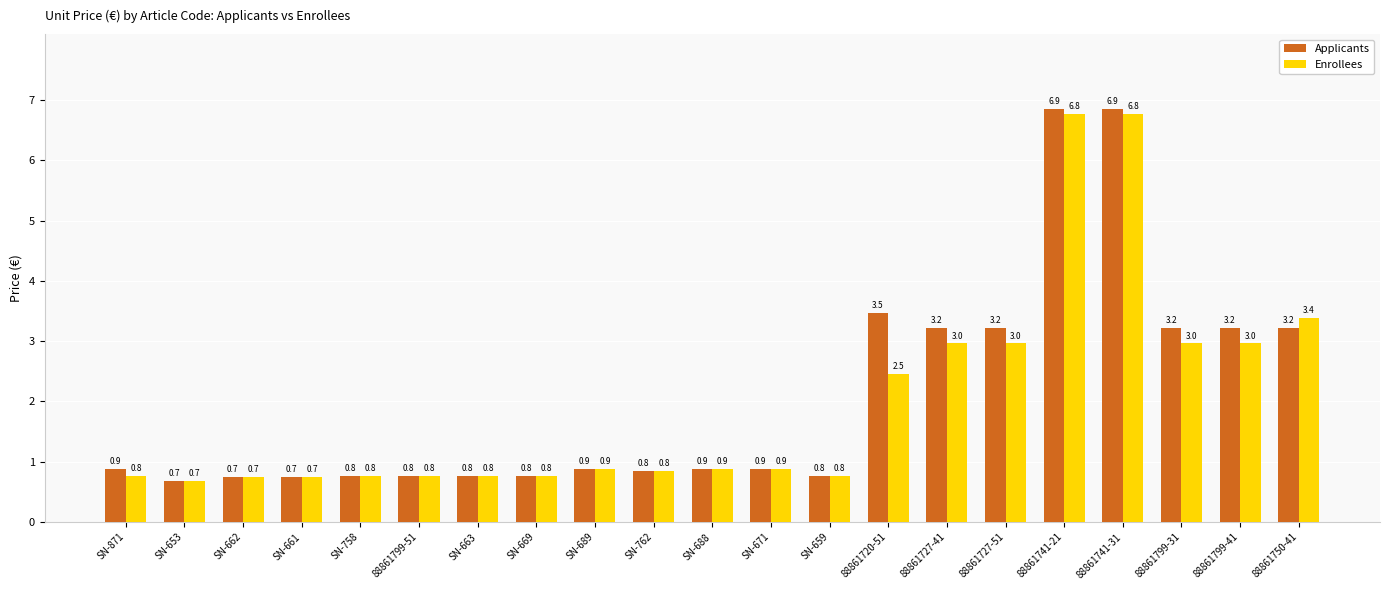

Count the number of categories in the chart.

21